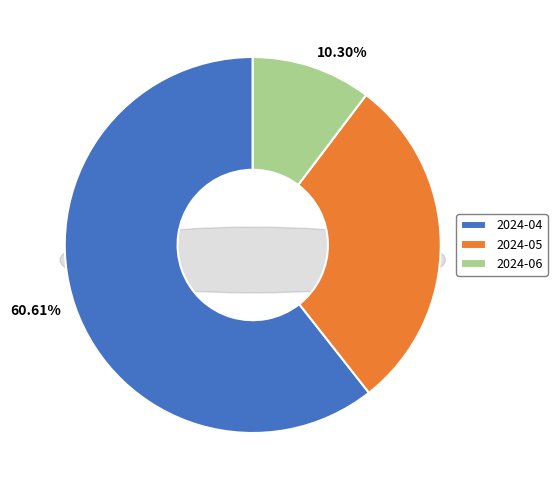

Does any single category account for the majority?

Yes